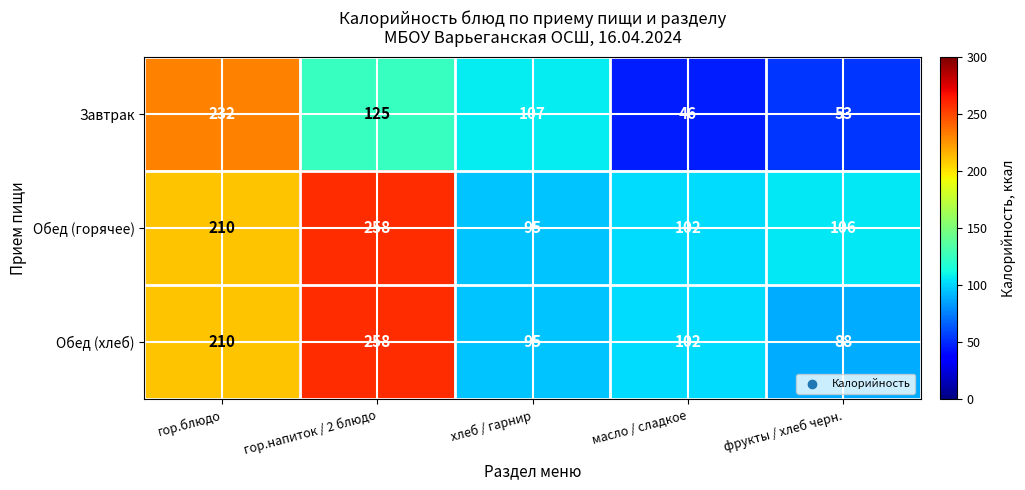

At which label does Обед (горячее) first exceed 106?

гор.блюдо